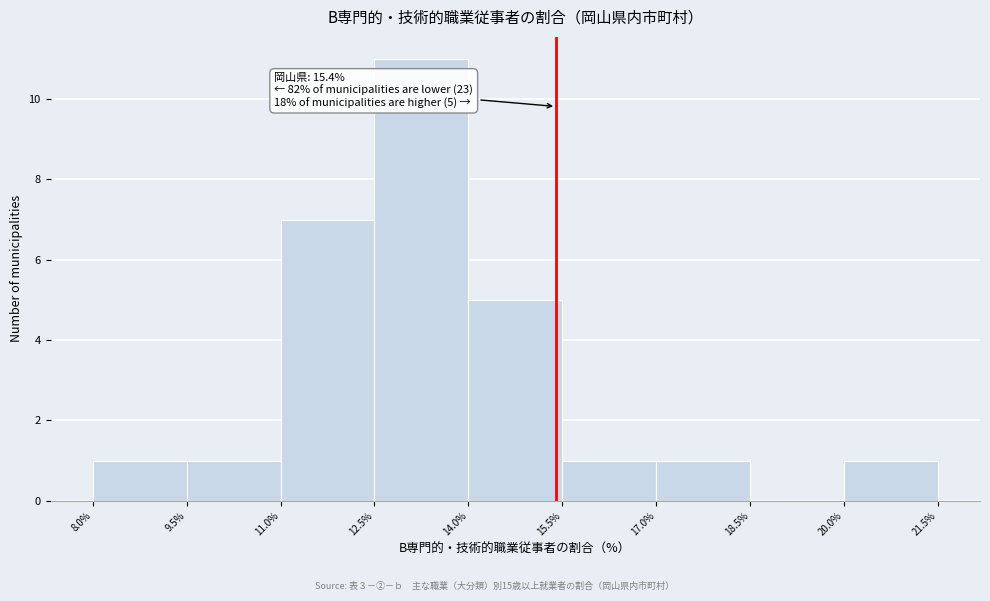

Which range on the x-axis has the tallest bar?

12.5% to 14.0%